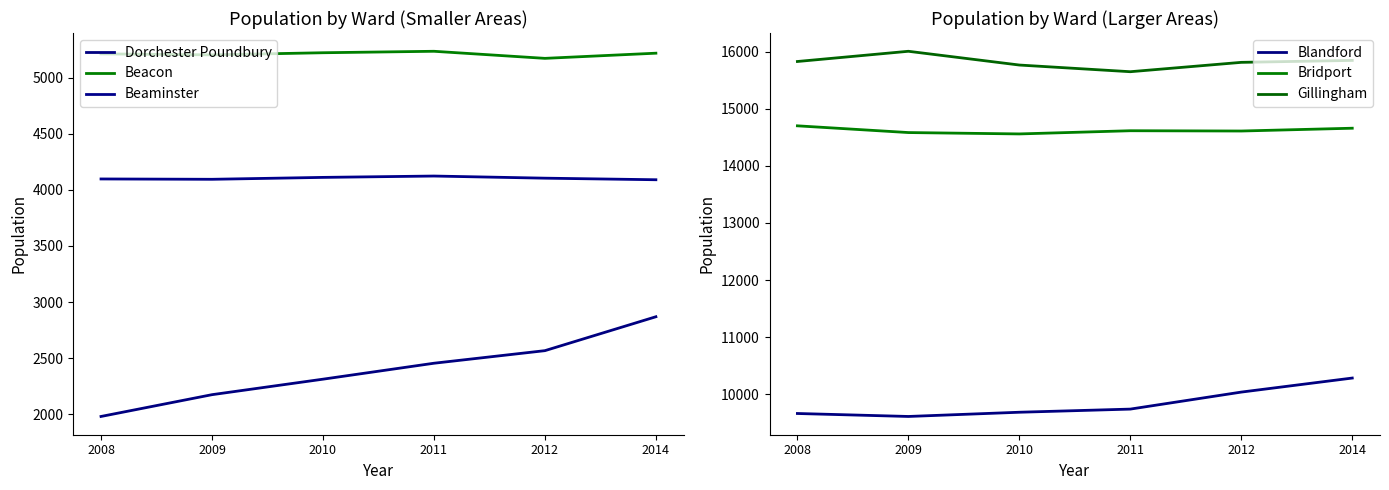

True or false: Dorchester Poundbury has more than 1 points higher than both neighbors.

False